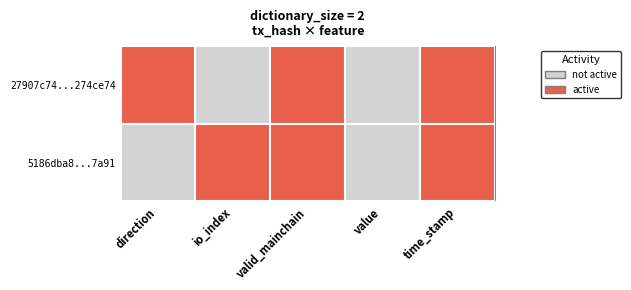

Between direction and valid_mainchain, which is larger?

direction